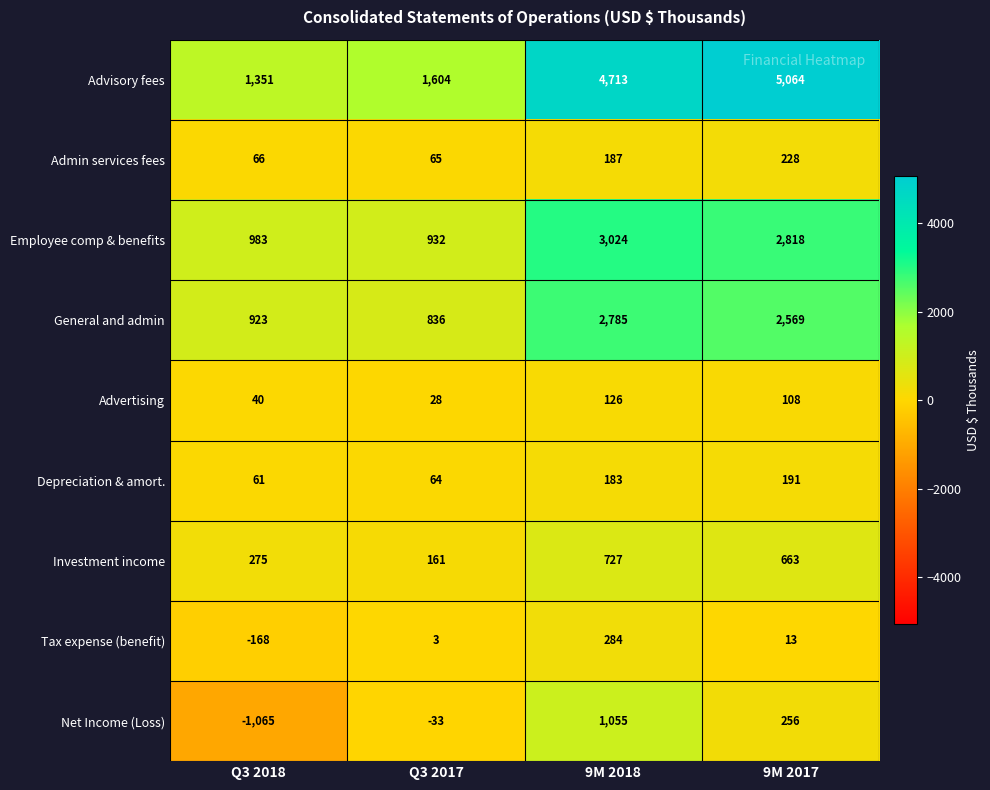

True or false: General and admin has a value of 923 at Q3 2018.

True